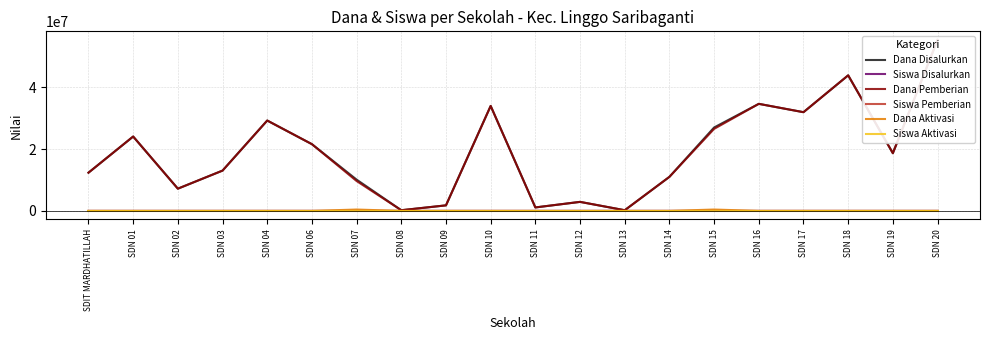

Reading right to left, extract all data points from this chart.

Dana Disalurkan: SDN 20=55350000	SDN 19=18675000	SDN 18=43875000	SDN 17=31950000	SDN 16=34650000	SDN 15=27000000	SDN 14=11025000	SDN 13=225000	SDN 12=2925000	SDN 11=1125000	SDN 10=33975000	SDN 09=1800000	SDN 08=225000	SDN 07=10125000	SDN 06=21600000	SDN 04=29250000	SDN 03=13050000	SDN 02=7200000	SDN 01=24075000	SDIT MARDHATILLAH=12375000
Siswa Disalurkan: SDN 20=134	SDN 19=42	SDN 18=102	SDN 17=74	SDN 16=82	SDN 15=65	SDN 14=28	SDN 13=1	SDN 12=13	SDN 11=5	SDN 10=82	SDN 09=8	SDN 08=1	SDN 07=23	SDN 06=49	SDN 04=66	SDN 03=29	SDN 02=17	SDN 01=56	SDIT MARDHATILLAH=28
Dana Pemberian: SDN 20=55350000	SDN 19=18675000	SDN 18=43875000	SDN 17=31950000	SDN 16=34650000	SDN 15=26550000	SDN 14=11025000	SDN 13=225000	SDN 12=2925000	SDN 11=1125000	SDN 10=33975000	SDN 09=1800000	SDN 08=225000	SDN 07=9675000	SDN 06=21600000	SDN 04=29250000	SDN 03=13050000	SDN 02=7200000	SDN 01=24075000	SDIT MARDHATILLAH=12375000
Siswa Pemberian: SDN 20=134	SDN 19=42	SDN 18=102	SDN 17=74	SDN 16=82	SDN 15=64	SDN 14=28	SDN 13=1	SDN 12=13	SDN 11=5	SDN 10=82	SDN 09=8	SDN 08=1	SDN 07=22	SDN 06=49	SDN 04=66	SDN 03=29	SDN 02=17	SDN 01=56	SDIT MARDHATILLAH=28
Dana Aktivasi: SDN 20=0	SDN 19=0	SDN 18=0	SDN 17=0	SDN 16=0	SDN 15=450000	SDN 14=0	SDN 13=0	SDN 12=0	SDN 11=0	SDN 10=0	SDN 09=0	SDN 08=0	SDN 07=450000	SDN 06=0	SDN 04=0	SDN 03=0	SDN 02=0	SDN 01=0	SDIT MARDHATILLAH=0
Siswa Aktivasi: SDN 20=0	SDN 19=0	SDN 18=0	SDN 17=0	SDN 16=0	SDN 15=1	SDN 14=0	SDN 13=0	SDN 12=0	SDN 11=0	SDN 10=0	SDN 09=0	SDN 08=0	SDN 07=1	SDN 06=0	SDN 04=0	SDN 03=0	SDN 02=0	SDN 01=0	SDIT MARDHATILLAH=0